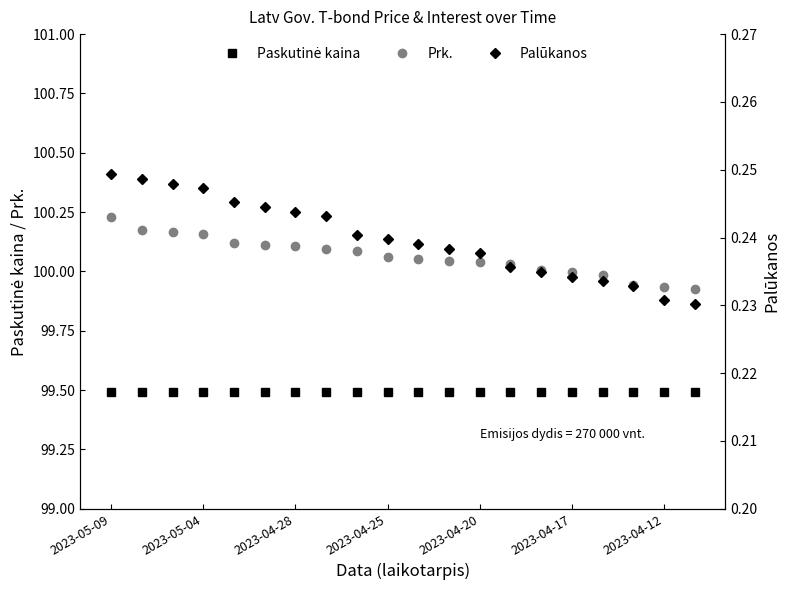

At which category is the sum across all series the highest?

2023-05-09